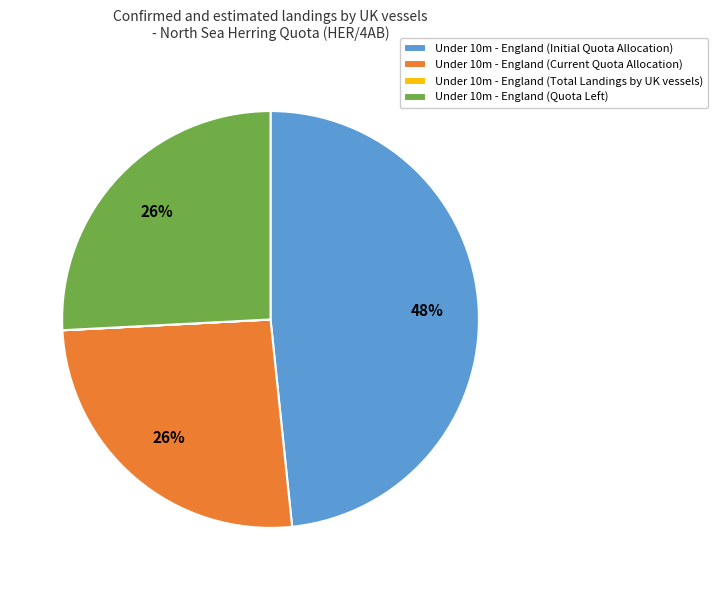

Which has a higher value, Under 10m - England (Current Quota Allocation) or Under 10m - England (Initial Quota Allocation)?

Under 10m - England (Initial Quota Allocation)